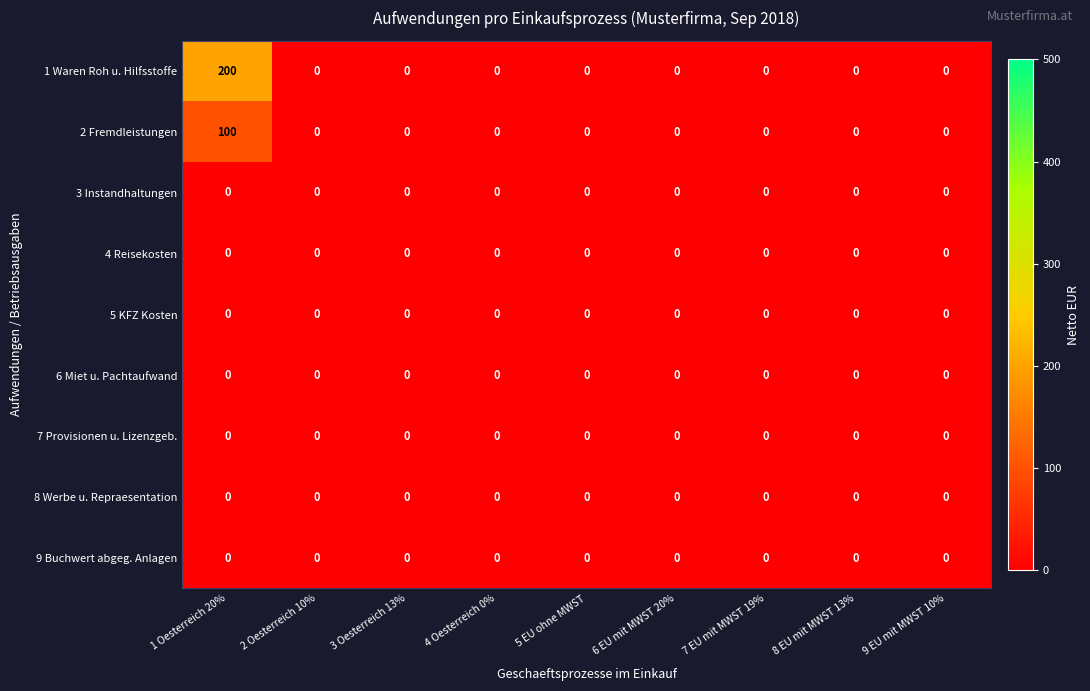

True or false: 2 Fremdleistungen has a value of 60 at 8 EU mit MWST 13%.

False